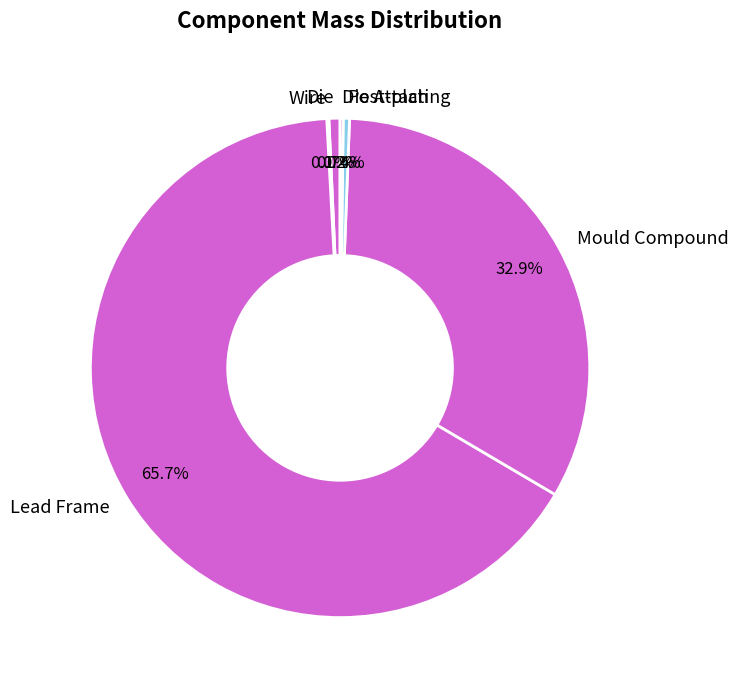

What is the largest slice in the pie chart?

Lead Frame